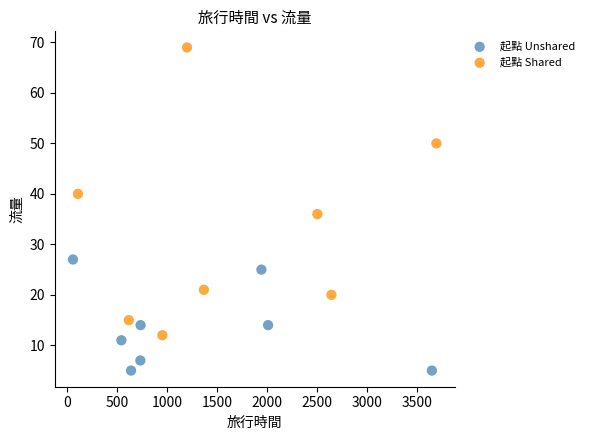

Which series contains the lowest Y value?

起點 Unshared